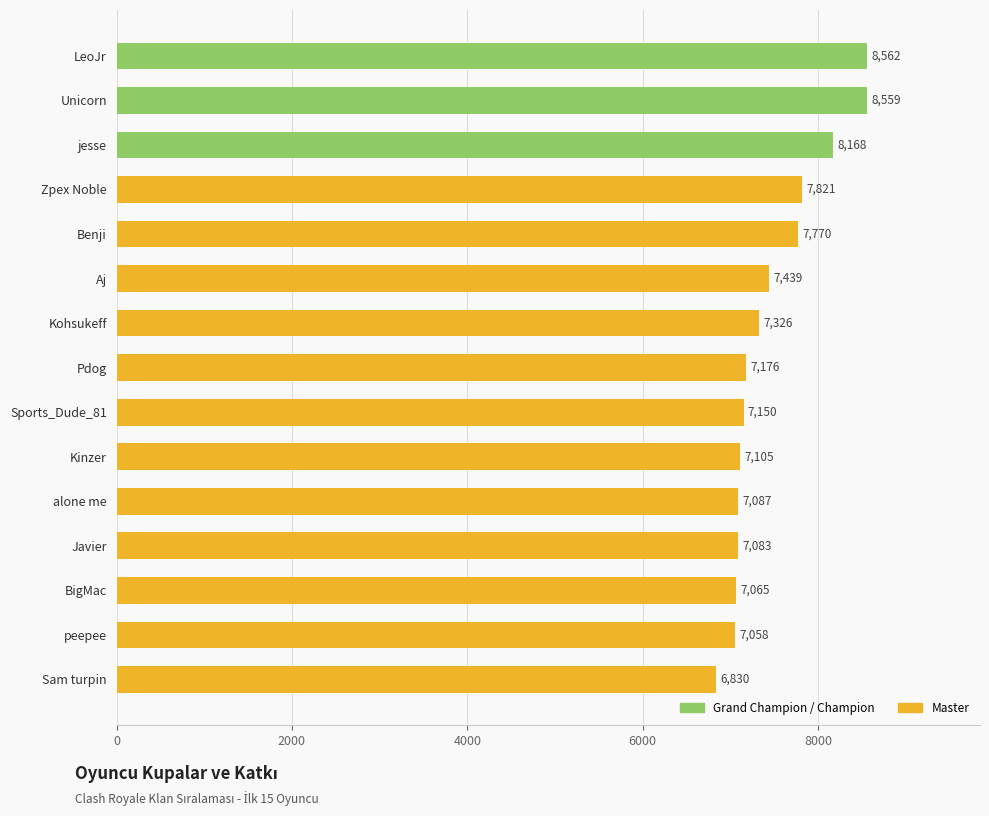

What is the difference between the maximum and second lowest values?

1504